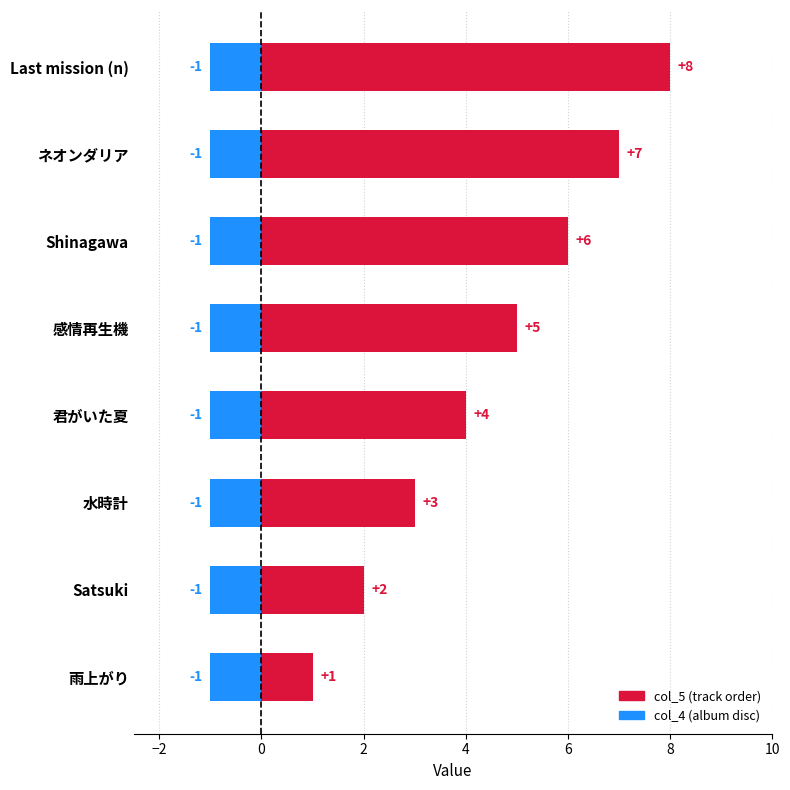

How many groups of bars are there?

8